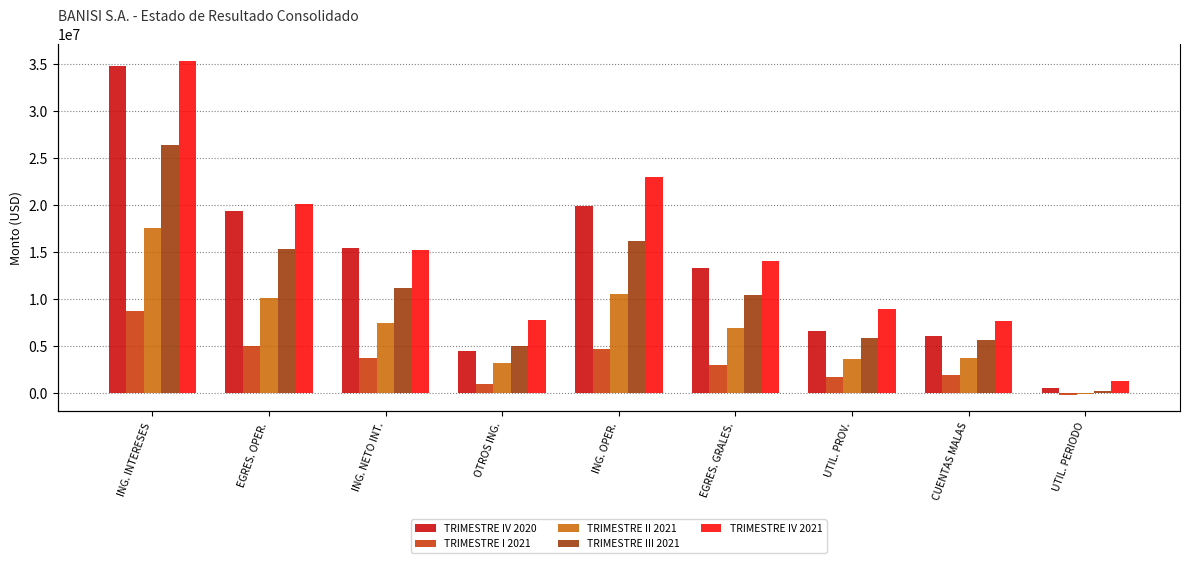

The value of TRIMESTRE IV 2021 at OTROS ING. is 7736176.3. True or false?

True